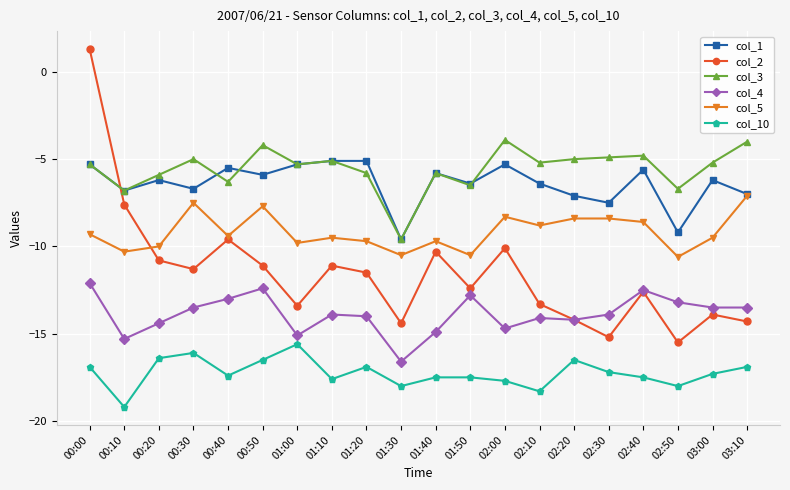

How many lines are shown in the chart?

6